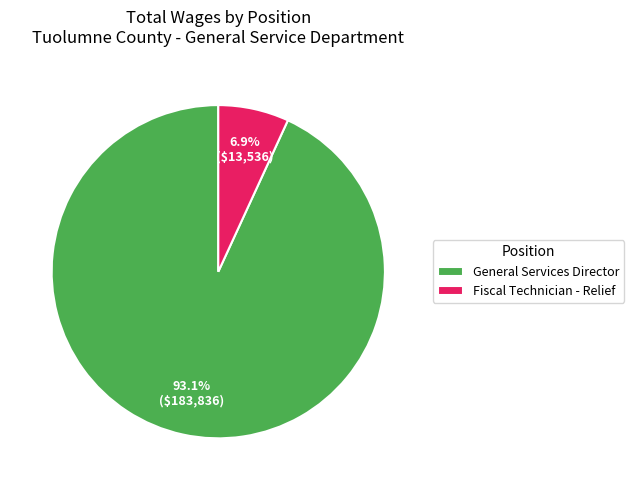

How many segments does this pie chart have?

2